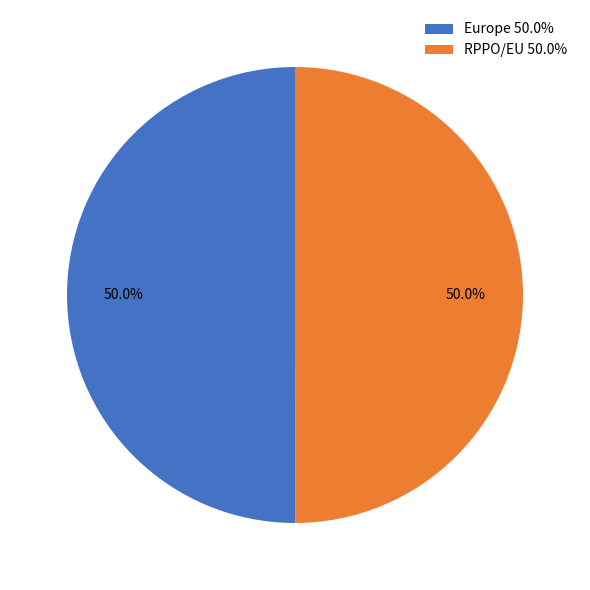

Combined, what portion of the pie is RPPO/EU 50.0% and Europe 50.0%?

100.0%